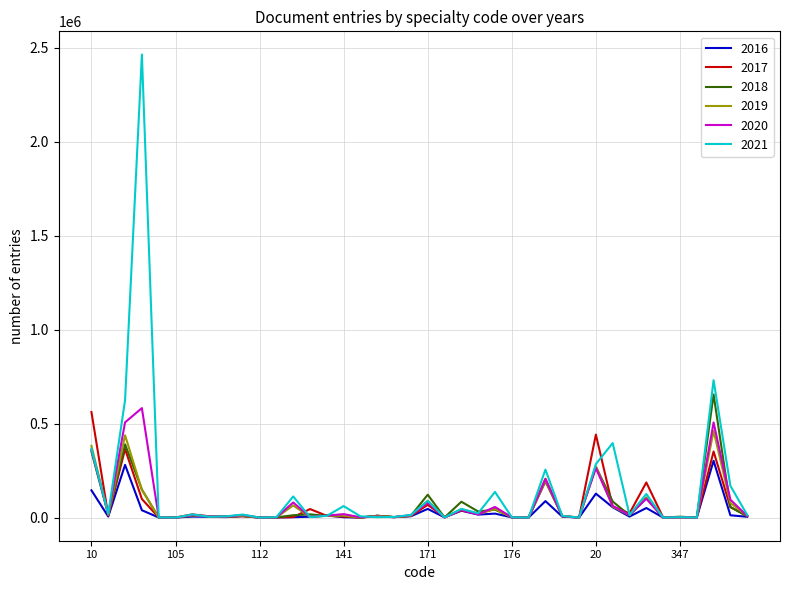

Which series has the widest spread of values?

2021